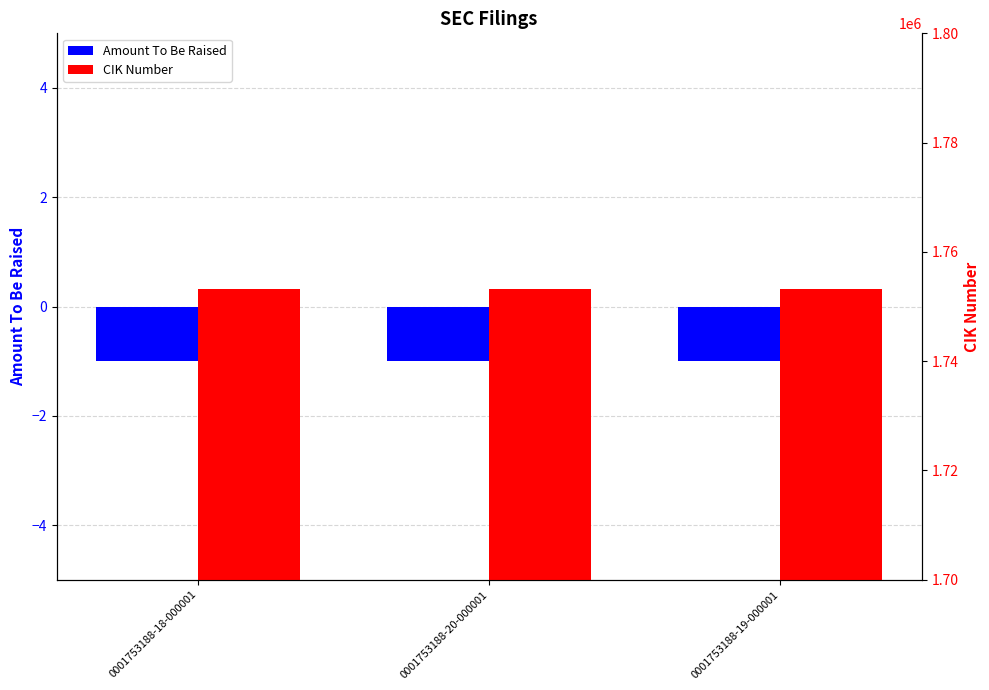

What is the label of the 3rd bar from the left?

0001753188-19-000001